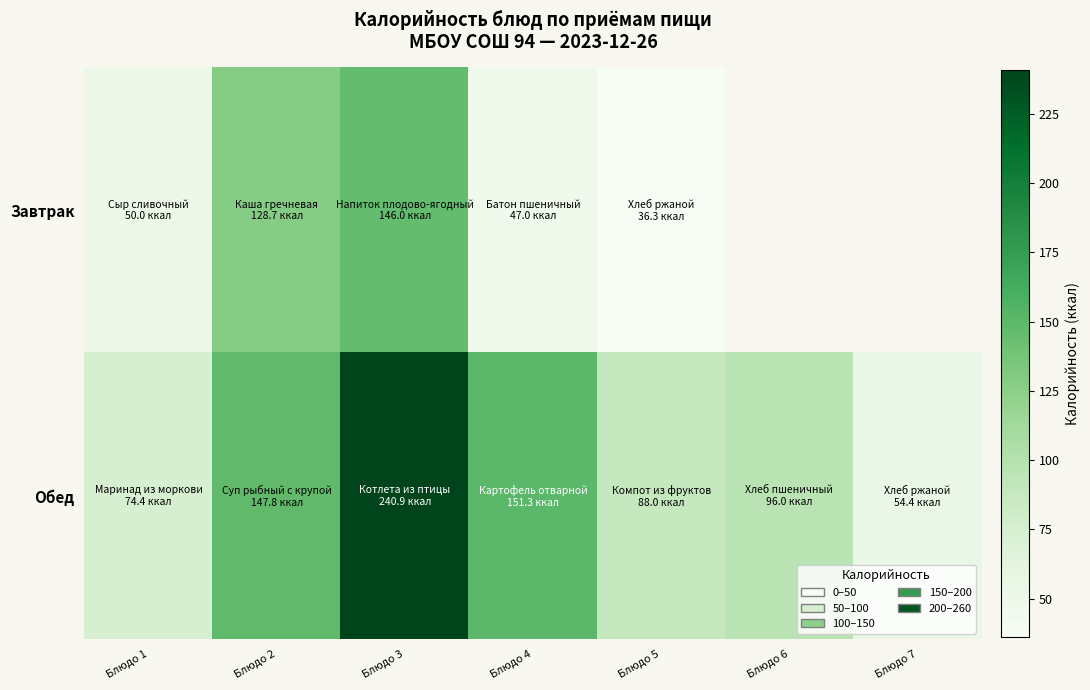

What is the highest value of the Завтрак series?

146.0